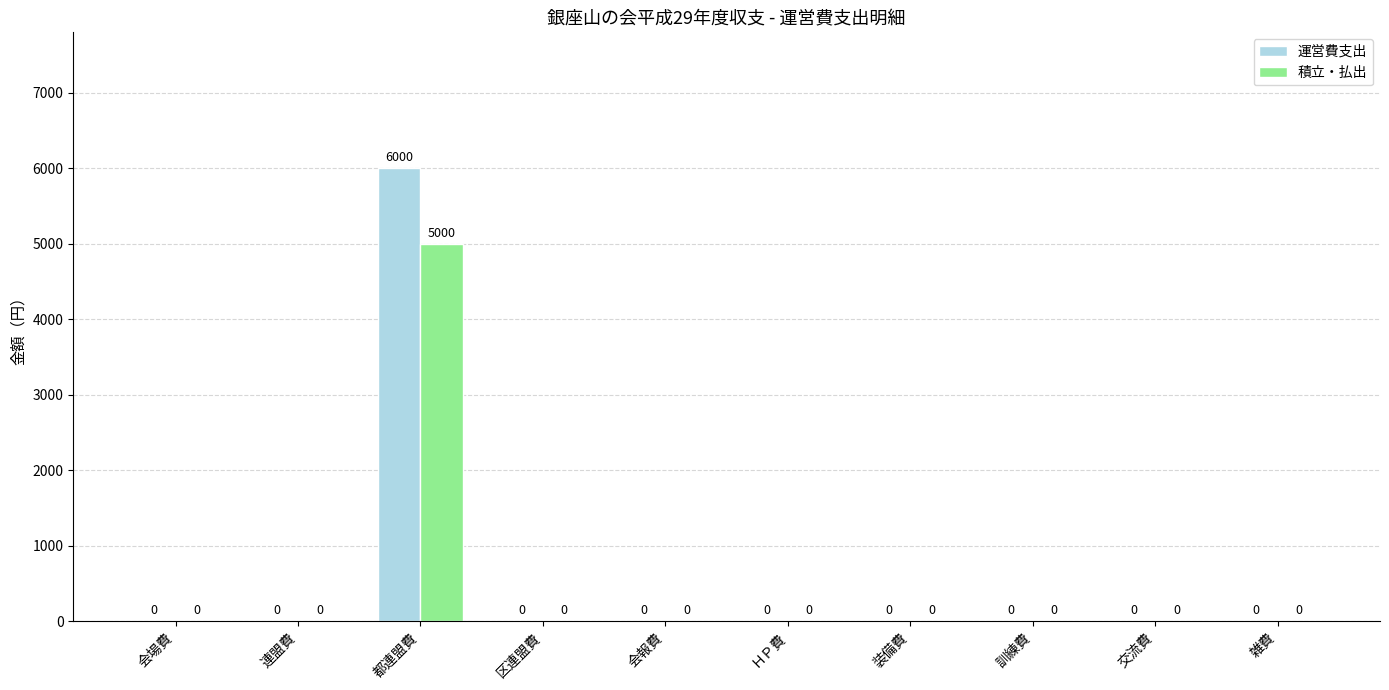

How many data points in 積立・払出 are above 0?

1